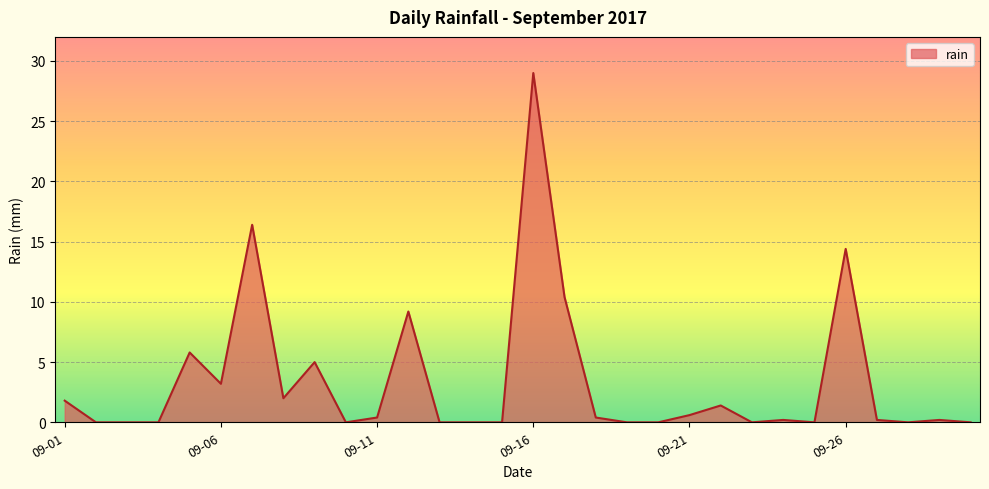

How many distinct data groups are displayed?

1